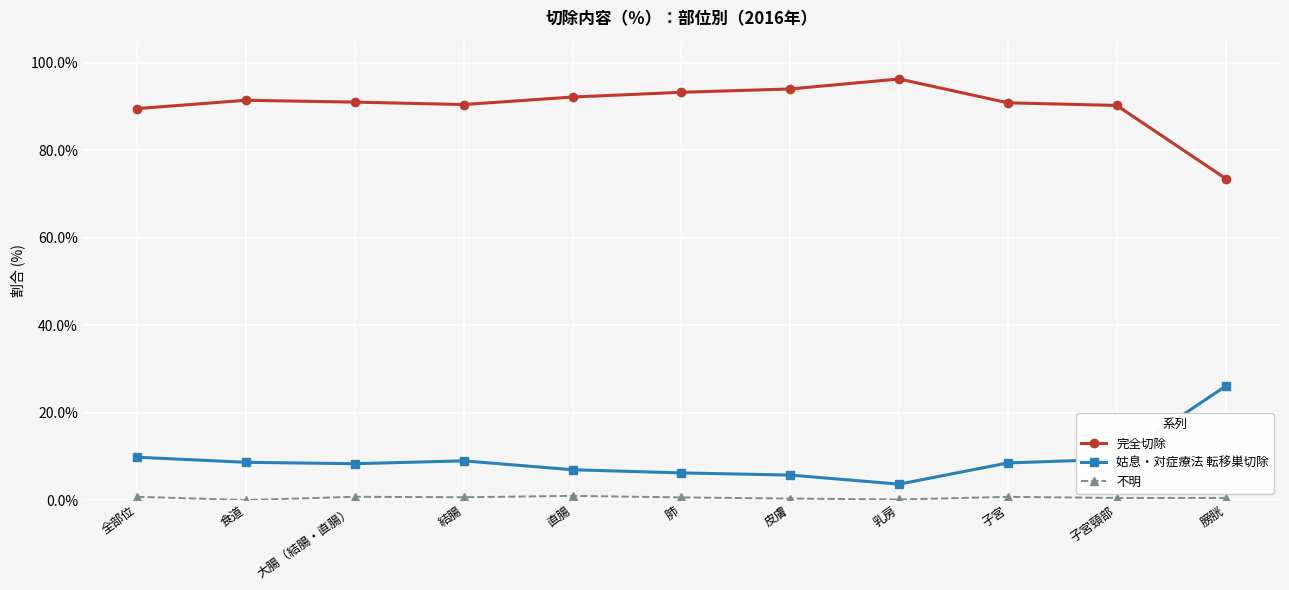

What is the maximum value shown in the chart?

96.2